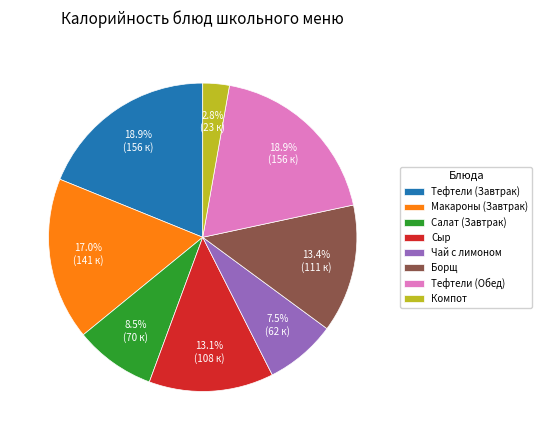

Between Макароны (Завтрак) and Сыр, which is larger?

Макароны (Завтрак)